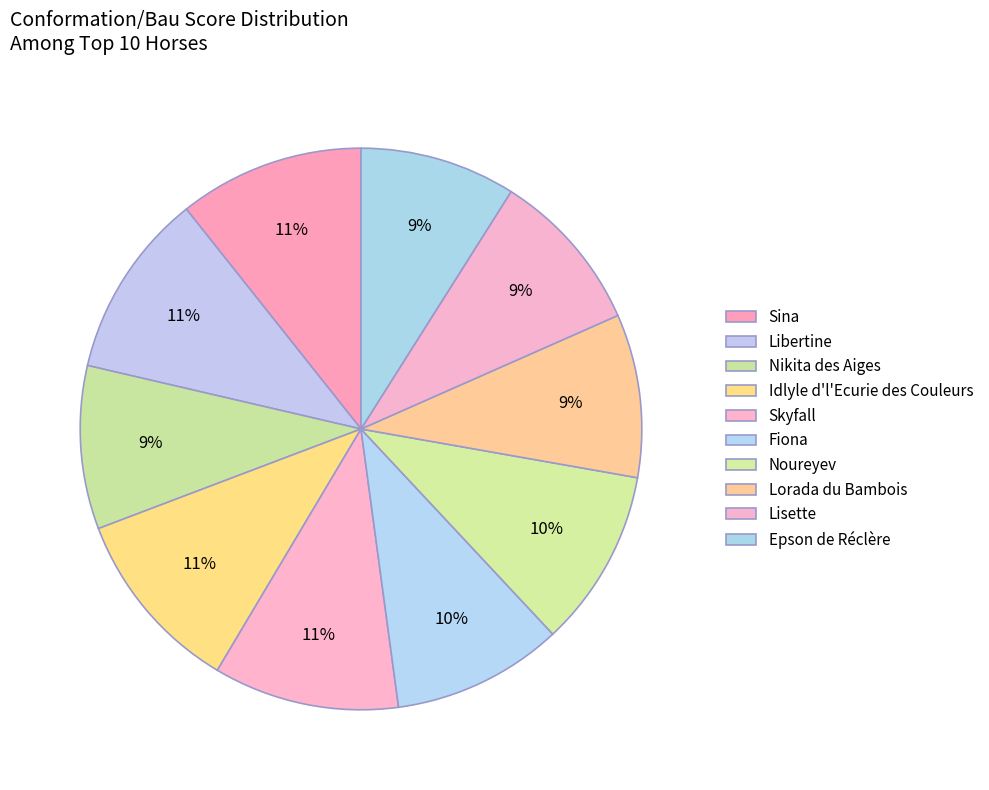

How many segments does this pie chart have?

10